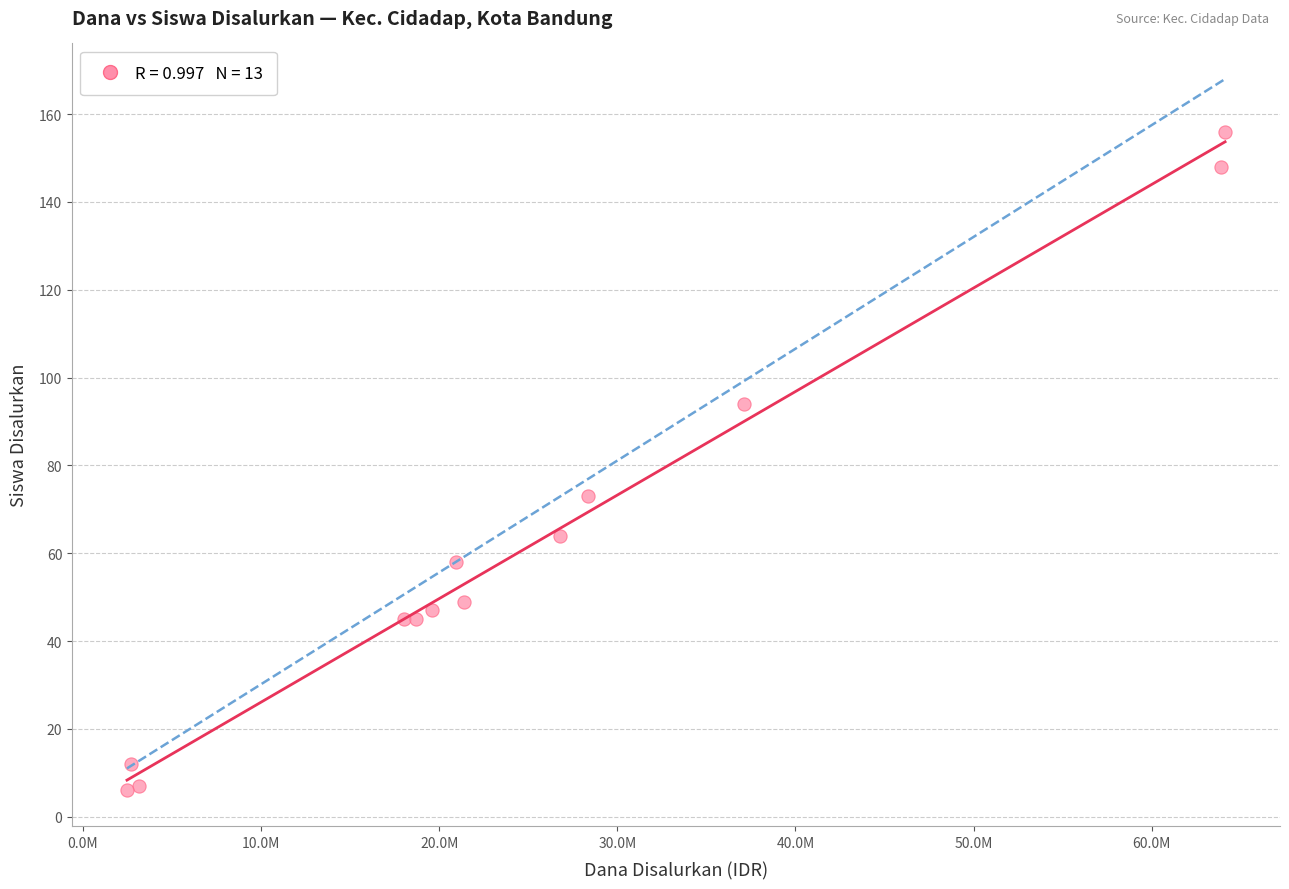

What Y value in the scatter plot is closest to 81?

73